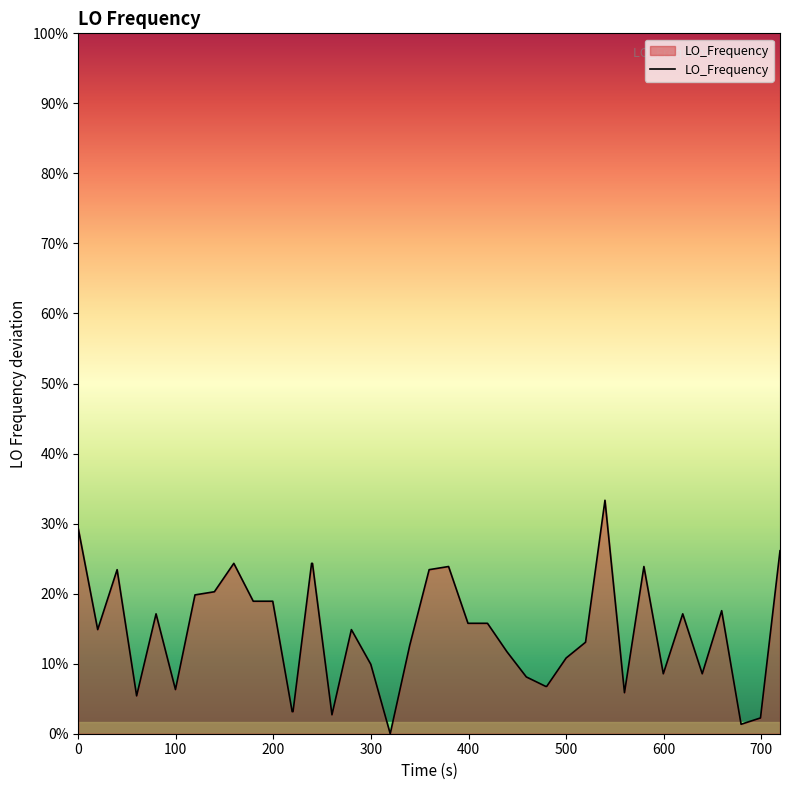

How many points are lower than both their immediate neighbors (excluding endpoints)?

9